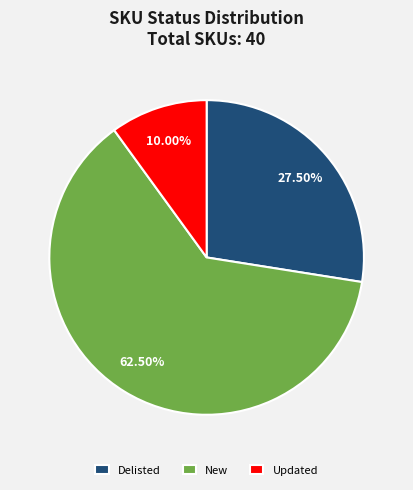

Count the number of slices in the pie.

3